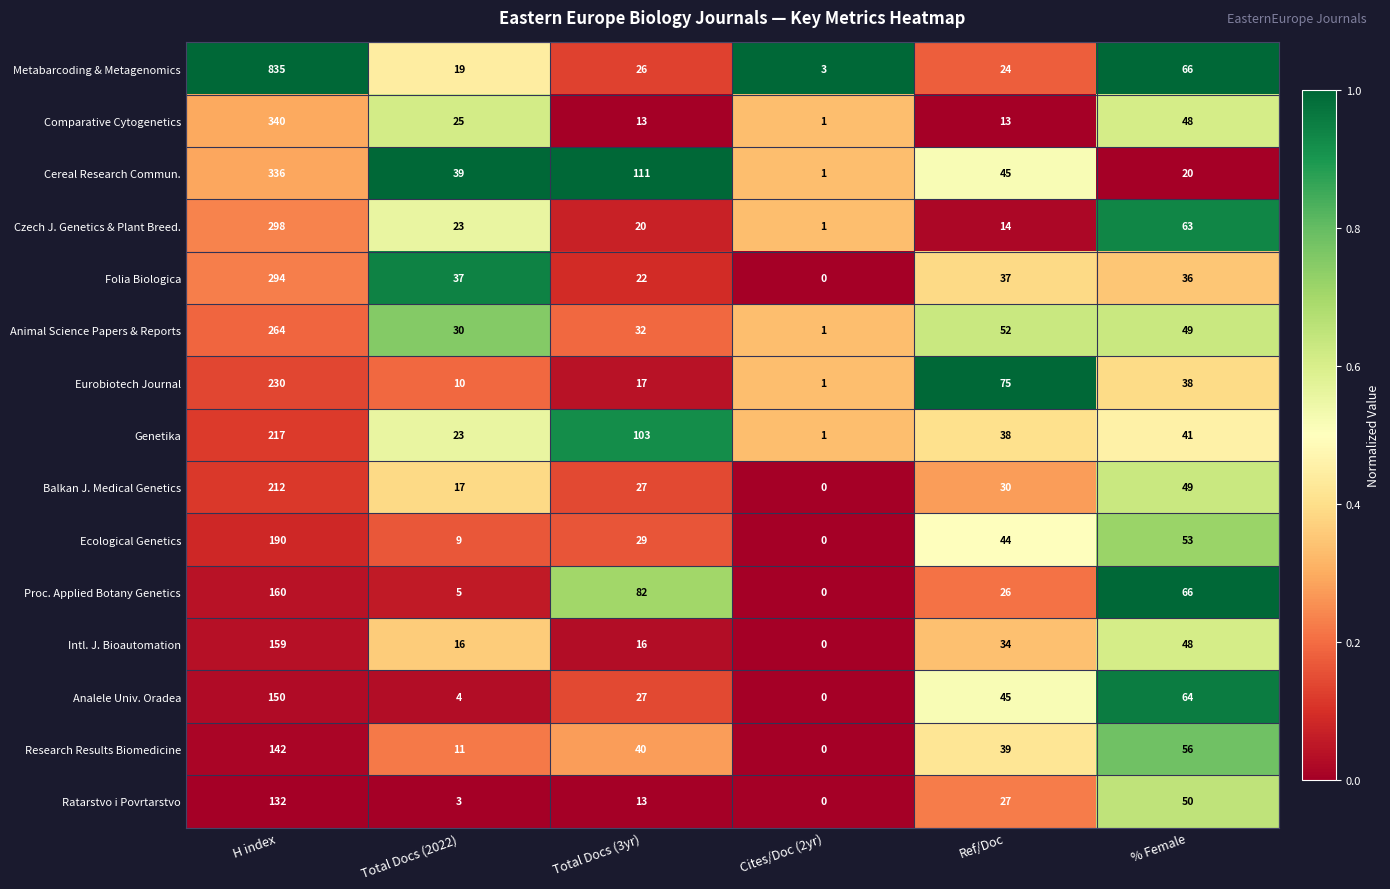

What is the difference between the second highest and minimum values in the Animal Science Papers & Reports series?

51